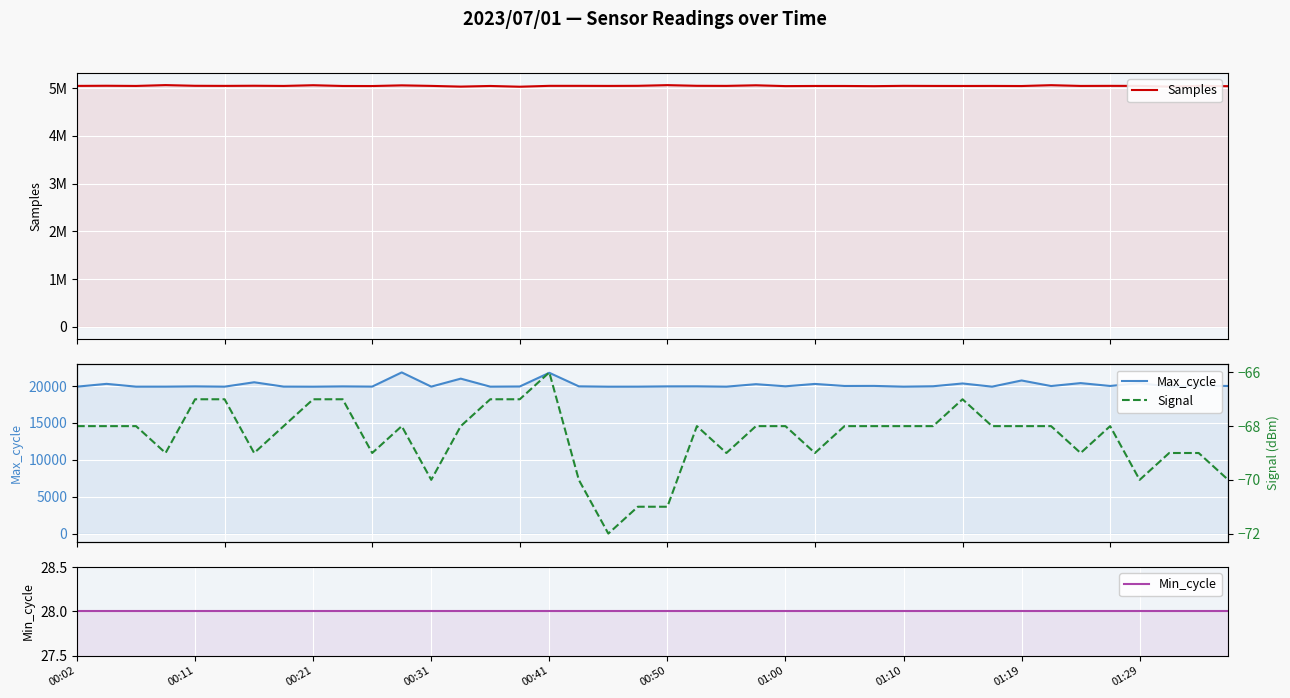

At which label does Samples first exceed 5045037?

00:11